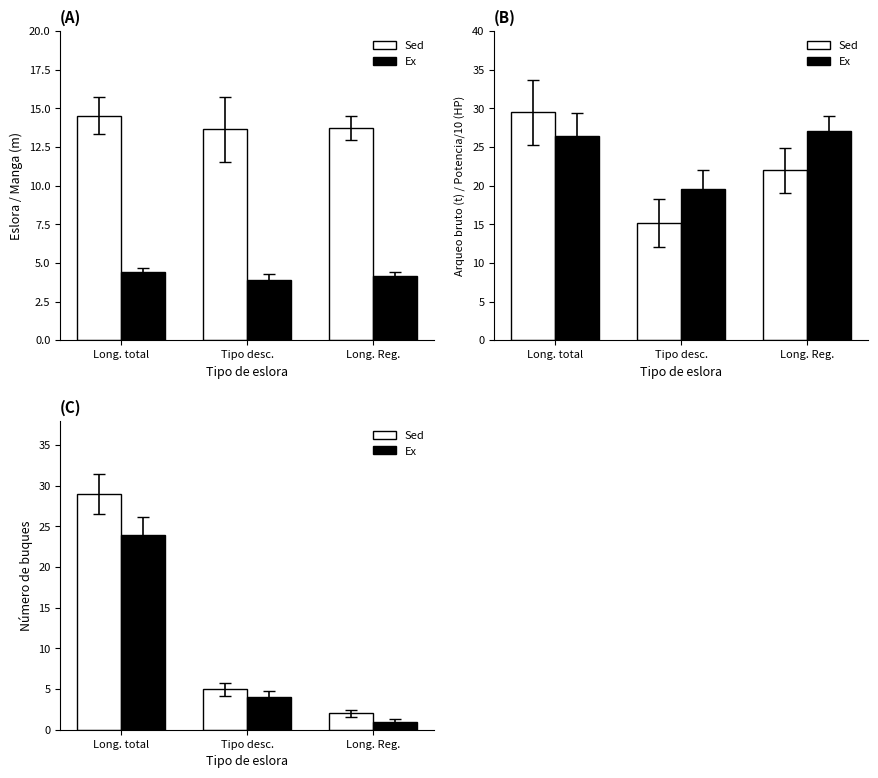

Rank the categories by Sed value from lowest to highest.

Long. Reg., Tipo desc., Long. total